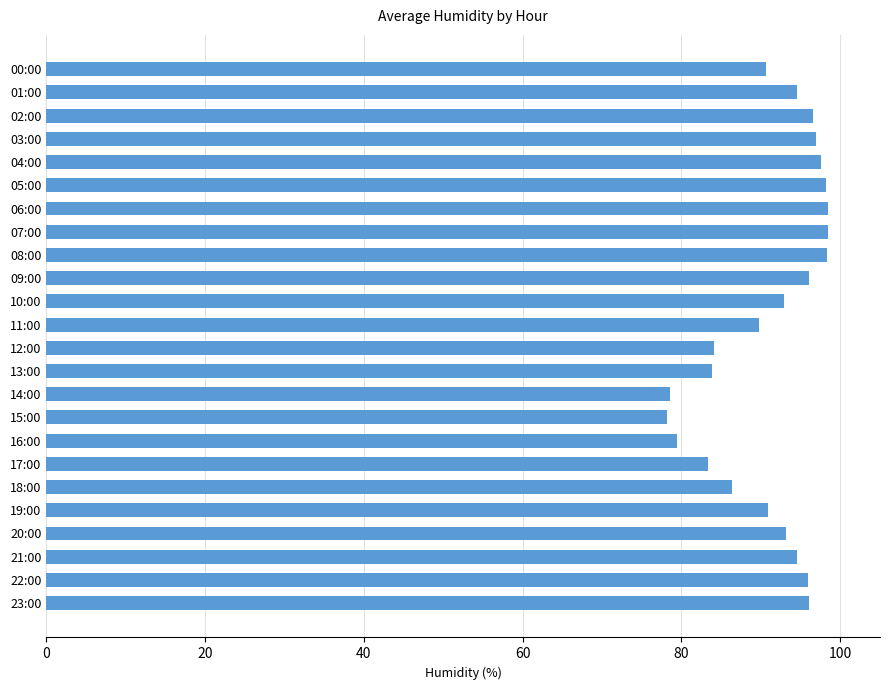

What is the value of the 19th bar from the top?

86.4